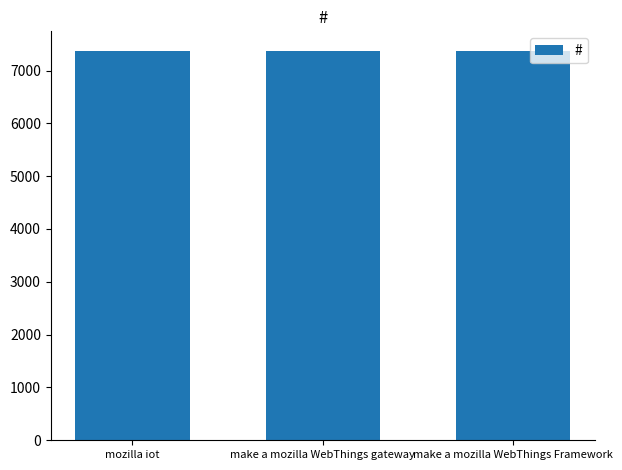

Is it true that the value at make a mozilla WebThings gateway is 11022?

False